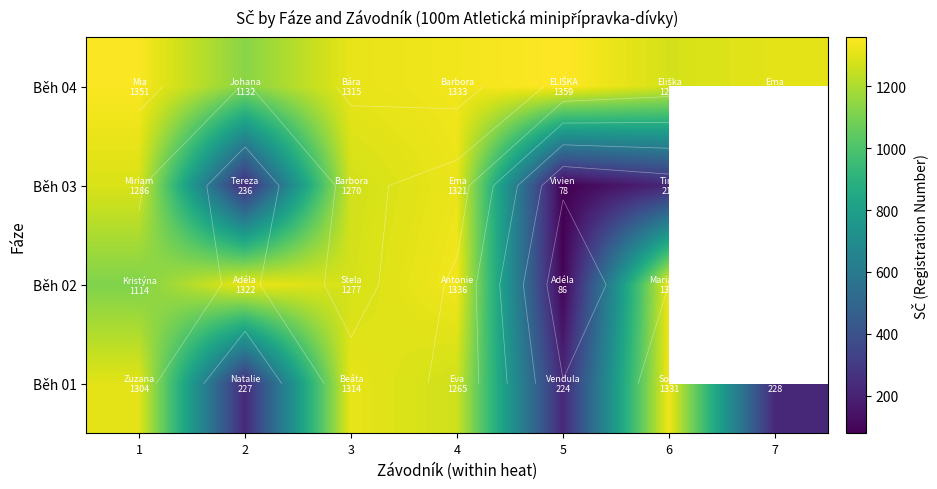

What is the sum of the Běh 04 values at 5 and 4?

2692.0